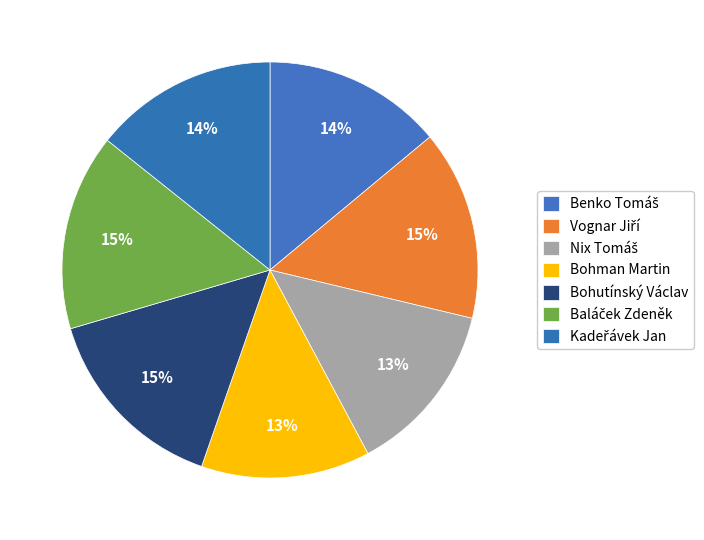

Count the number of slices in the pie.

7